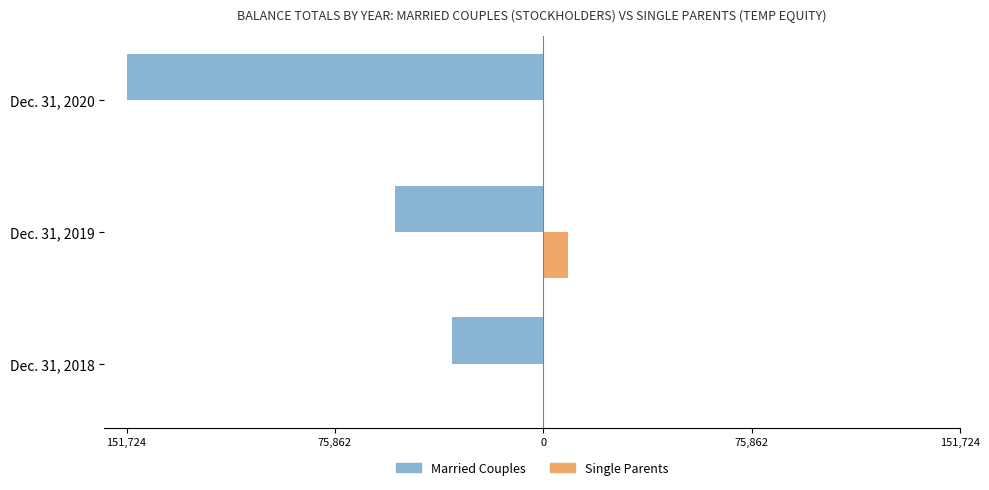

What are all the series names shown in the legend?

Married Couples, Single Parents